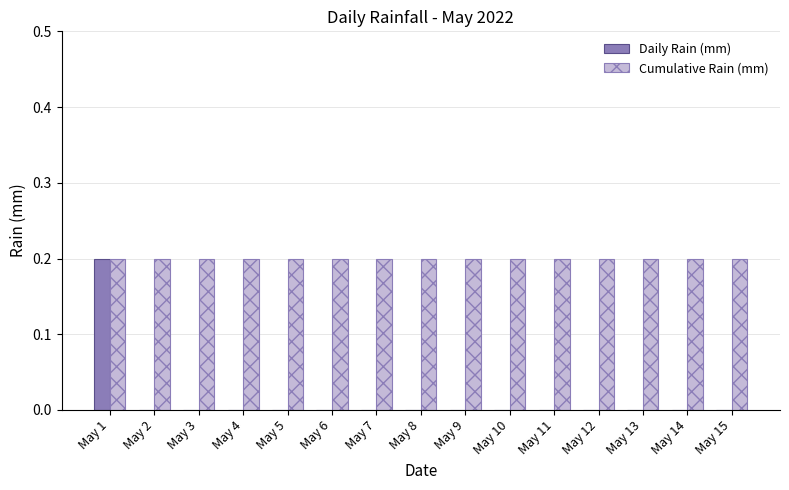

Reading left to right, transcribe all the data shown in this chart.

Daily Rain (mm): 0.2	0.0	0.0	0.0	0.0	0.0	0.0	0.0	0.0	0.0	0.0	0.0	0.0	0.0	0.0
Cumulative Rain (mm): 0.2	0.2	0.2	0.2	0.2	0.2	0.2	0.2	0.2	0.2	0.2	0.2	0.2	0.2	0.2